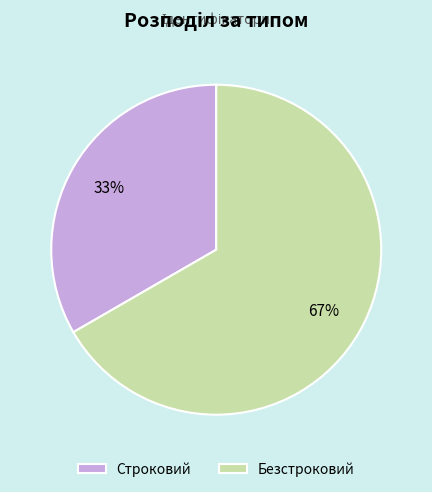

Is it true that Строковий is 43% of the pie?

False